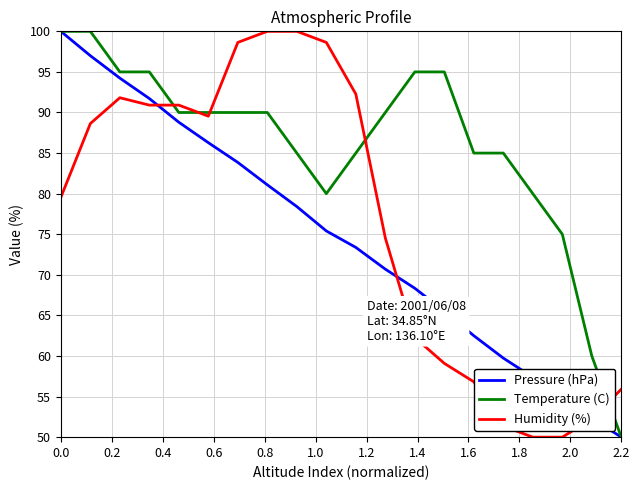

What is the maximum value for Humidity (%)?

100.0